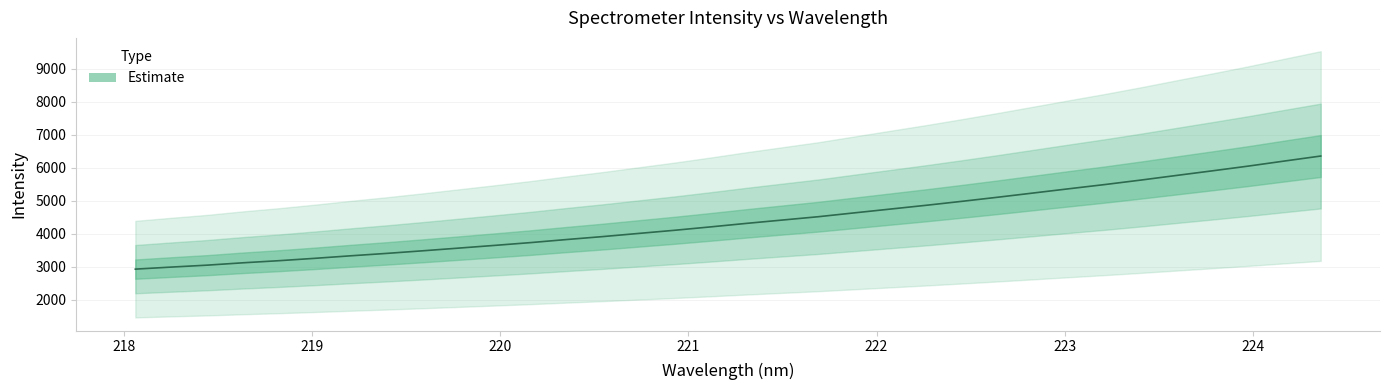

What is the smallest value displayed?

2925.0